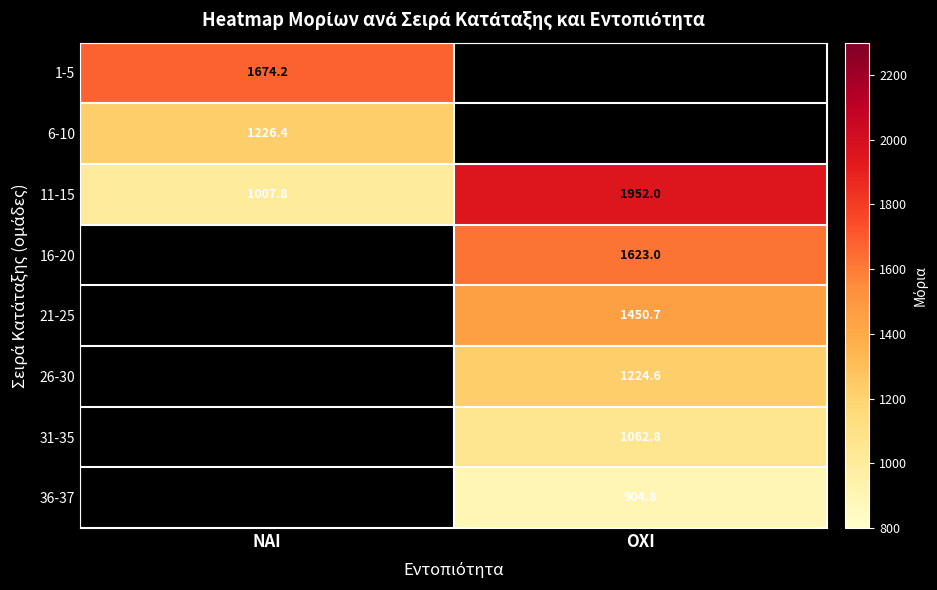

Which category has the highest value in the 11-15 series?

ΟΧΙ